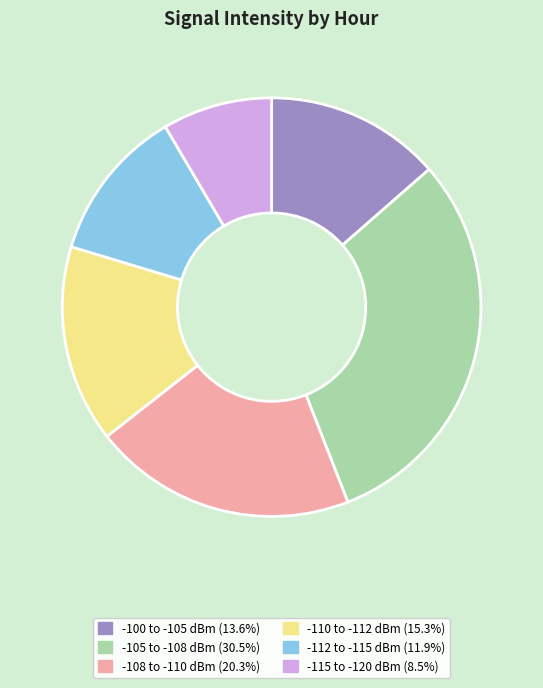

Is there a majority slice in this chart?

No